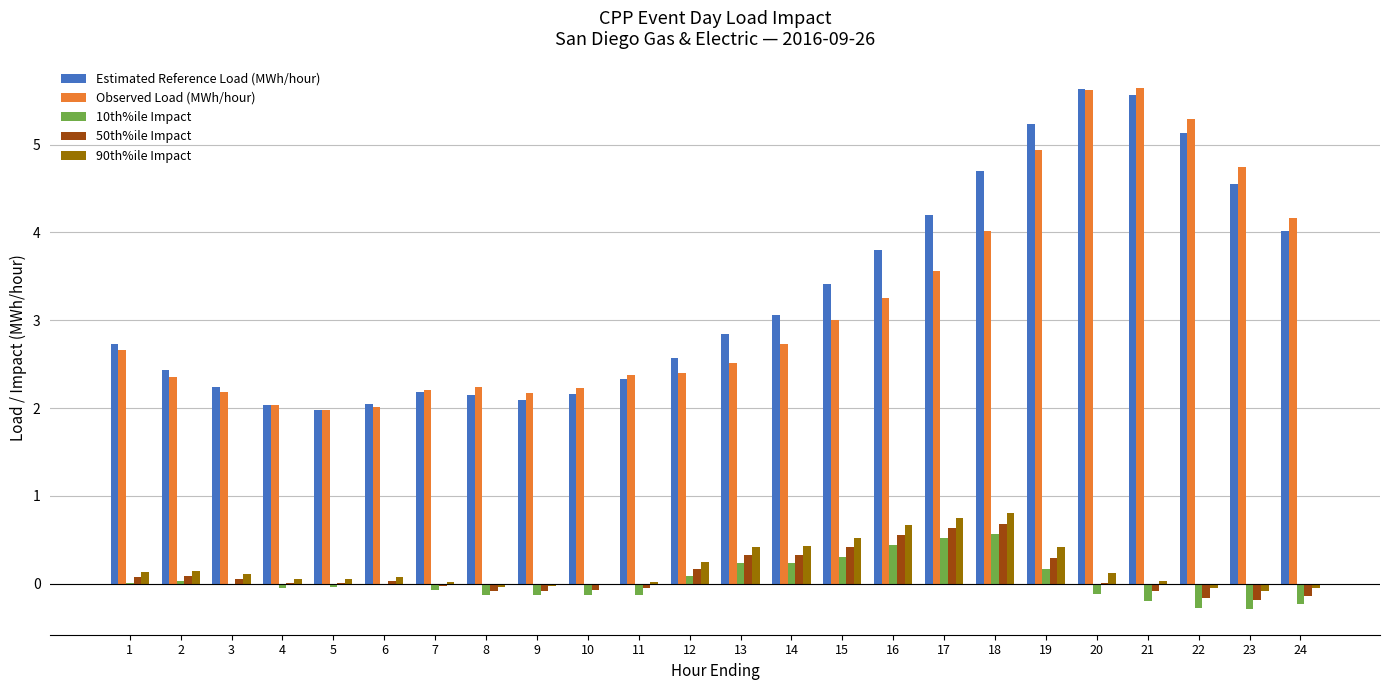

Between 2 and 9, which series saw the biggest shift?

Estimated Reference Load (MWh/hour)